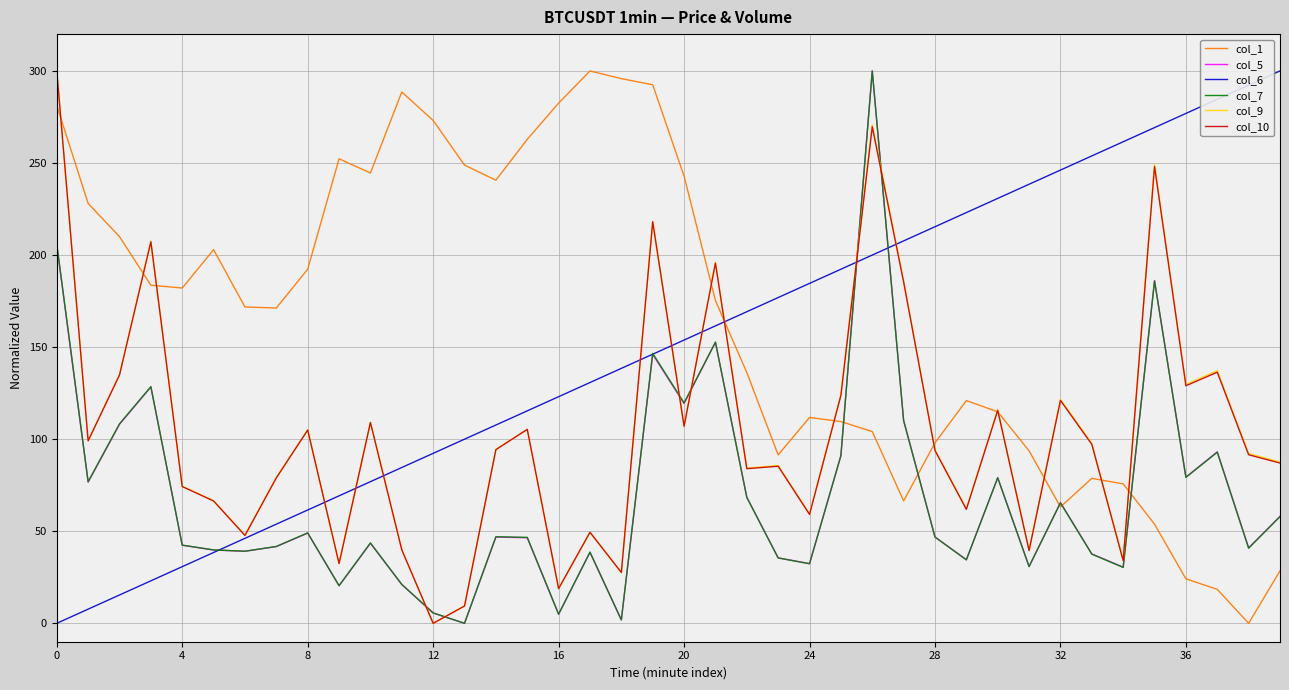

True or false: col_9 and col_7 cross at least once.

True